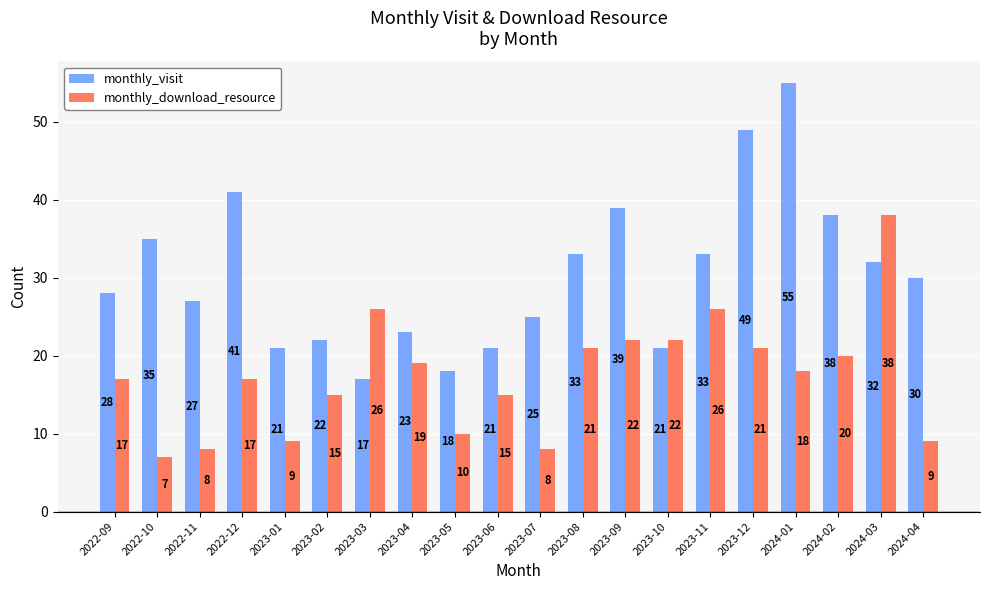

Does the chart contain stacked bars?

No